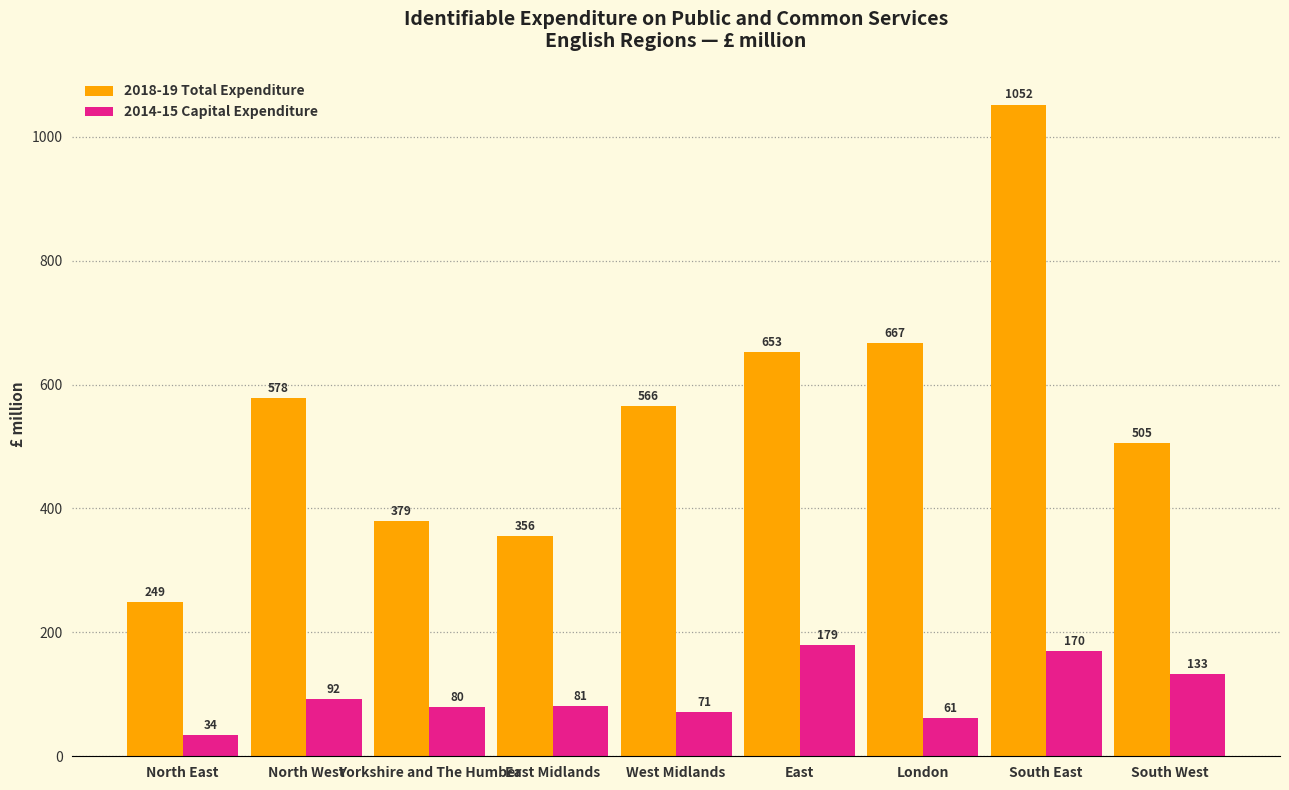

Which series has the widest spread of values?

2018-19 Total Expenditure